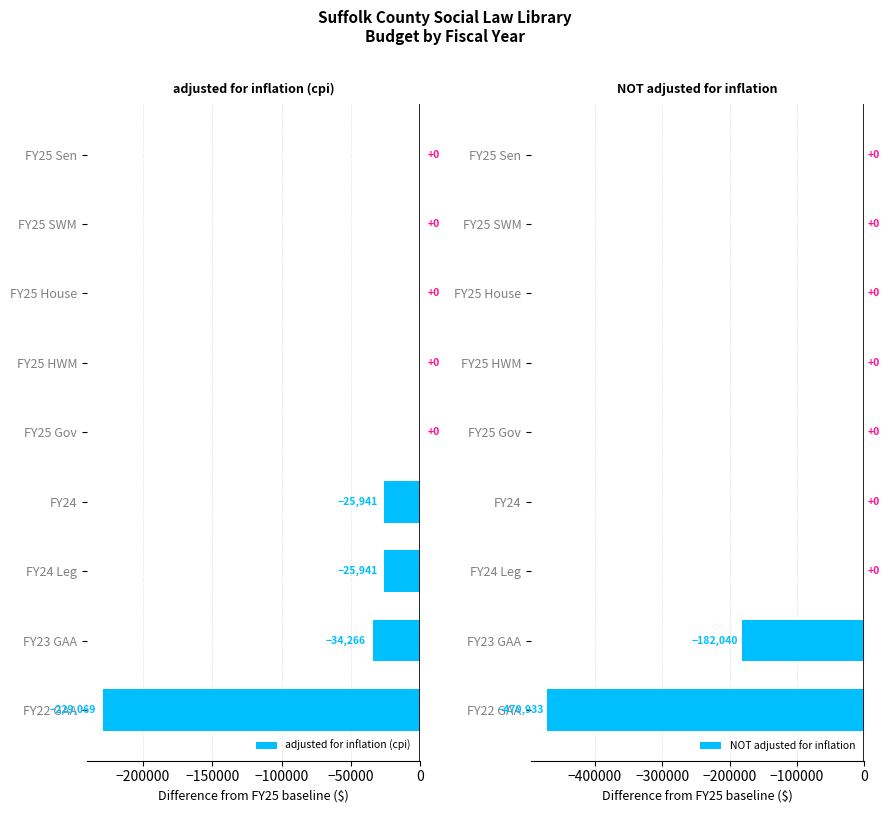

How many series are shown in this chart?

2